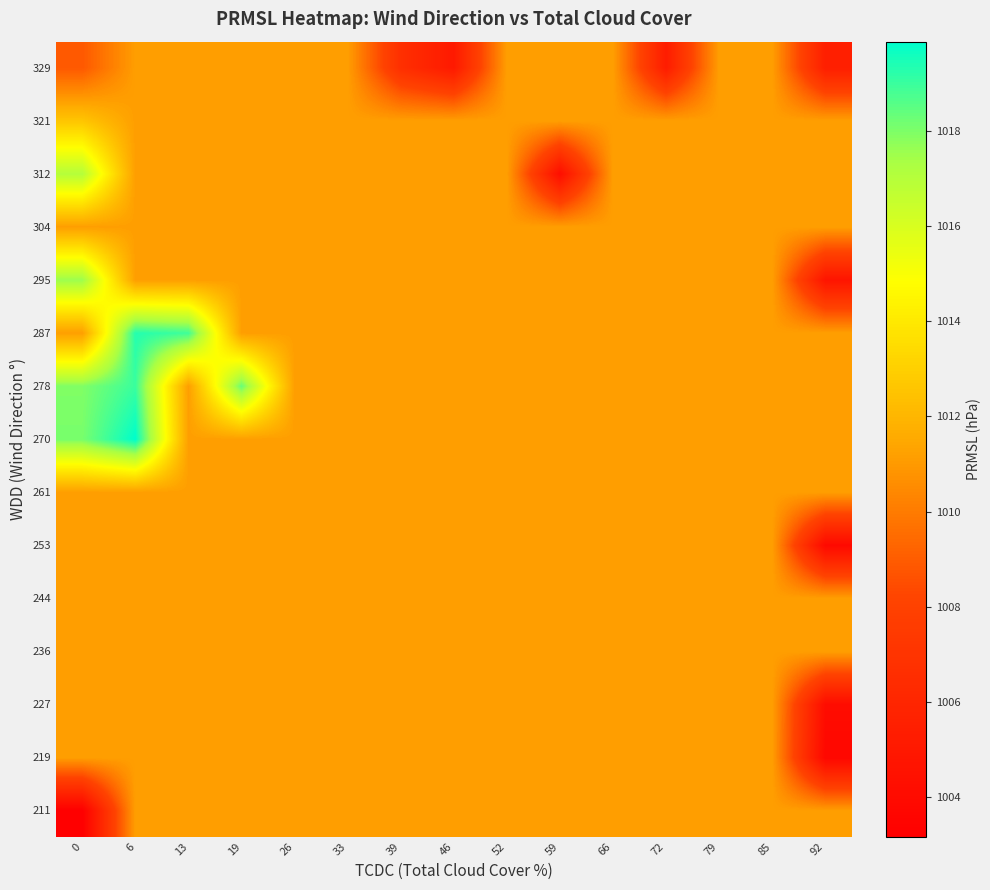

At how many categories does at least one series exceed 1012?

4